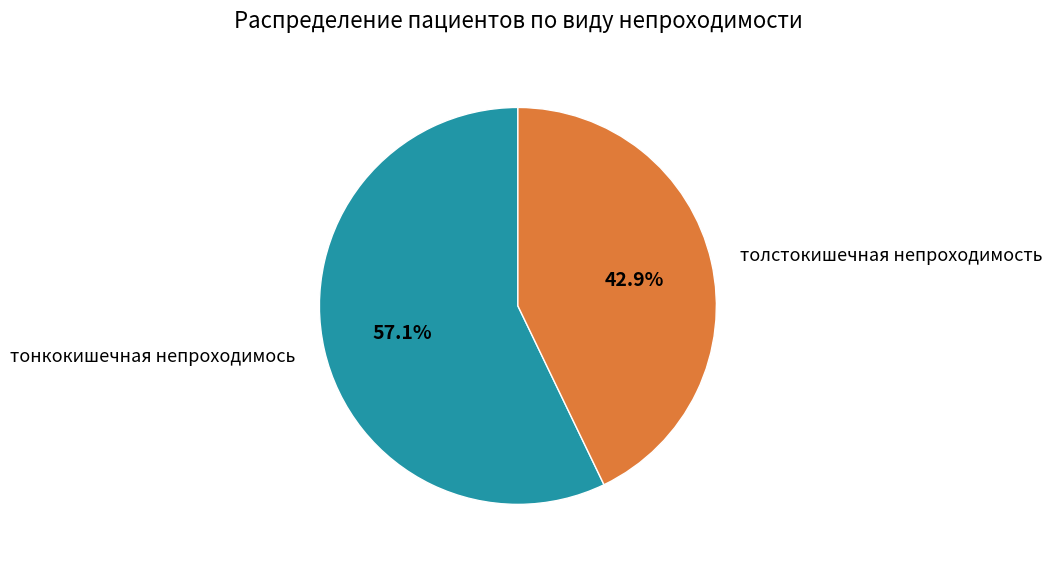

Count the number of slices in the pie.

2